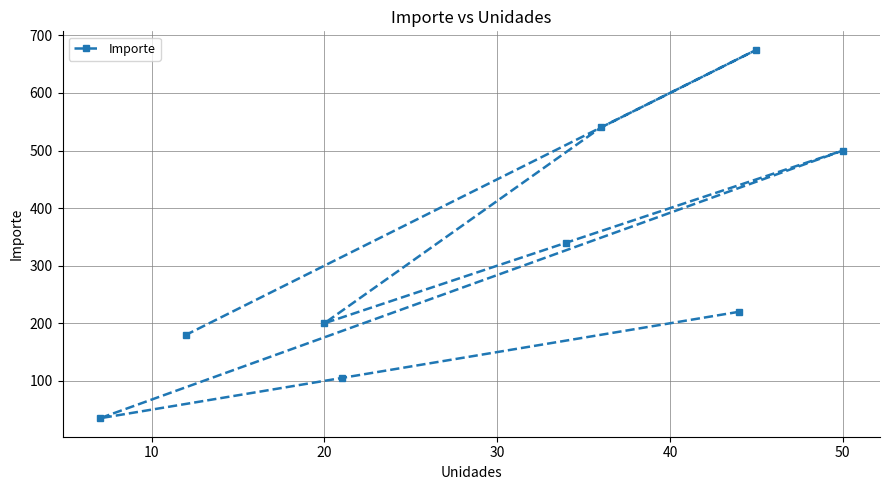

Which has a higher value, 50 or 20?

50